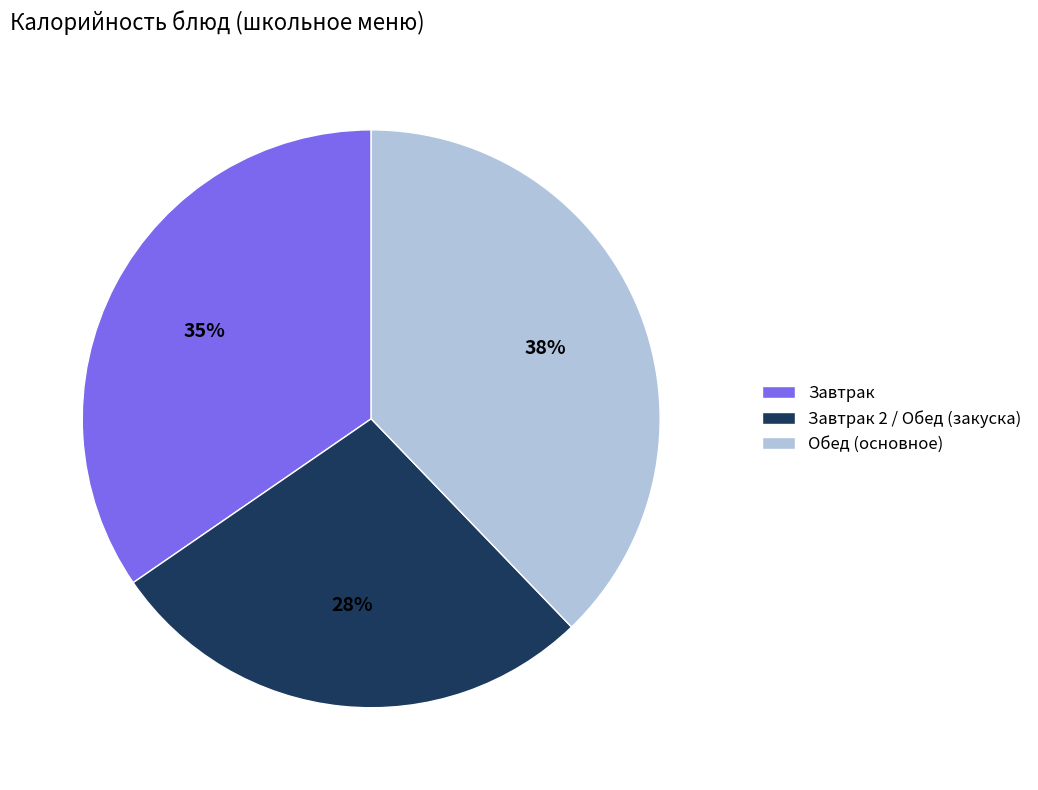

Is there a majority slice in this chart?

No